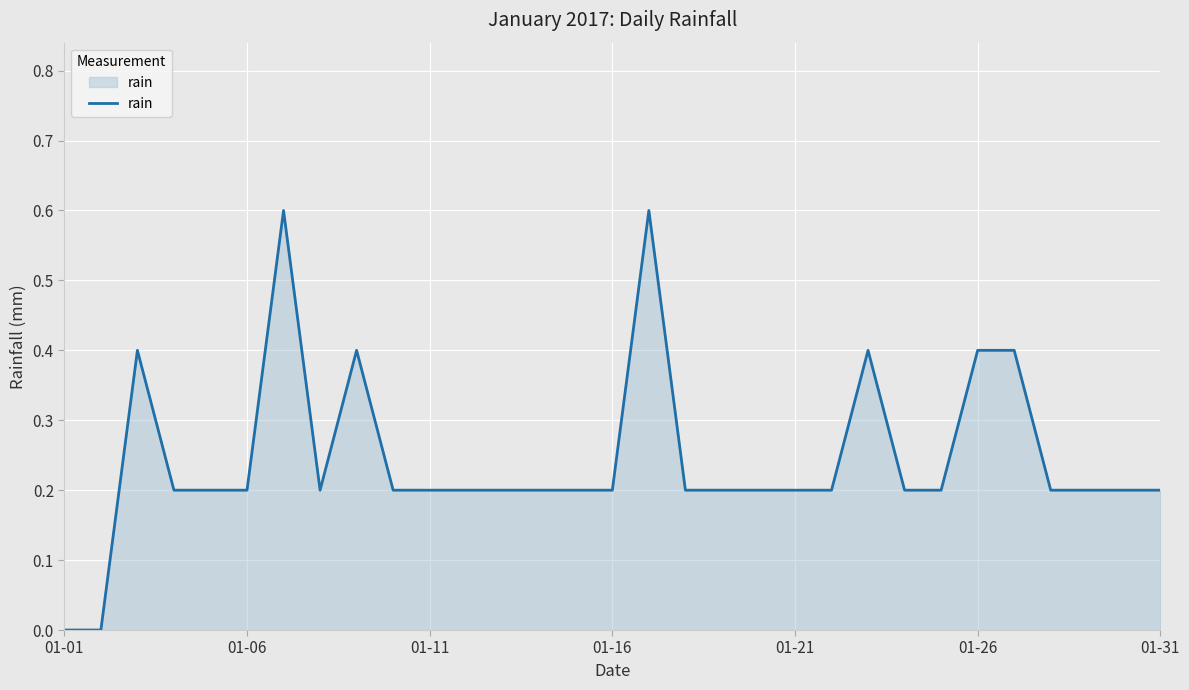

What is the greatest value displayed?

0.6